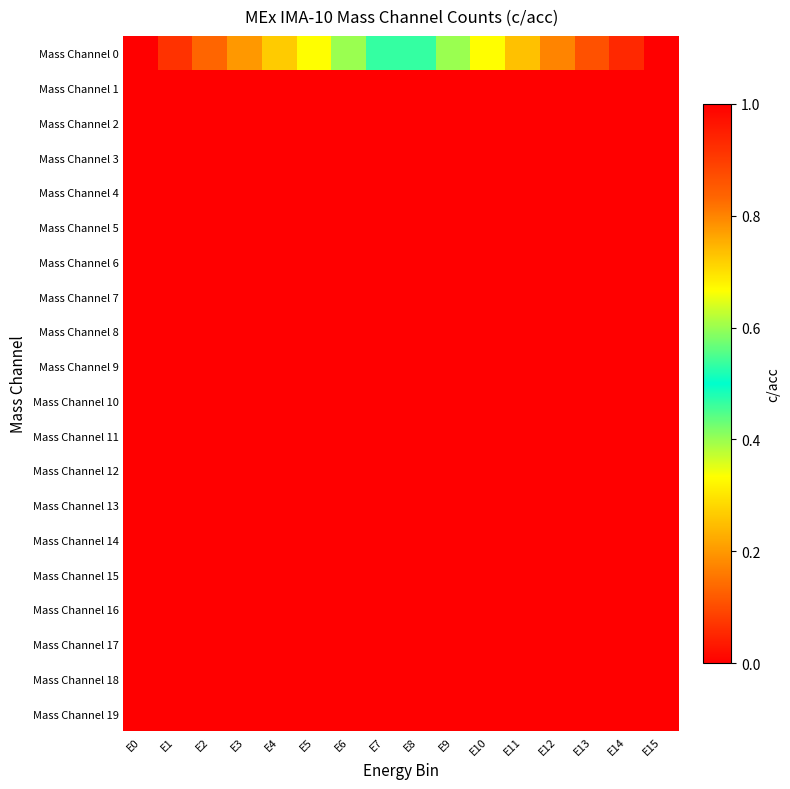

At which category is the sum across all series the highest?

E15